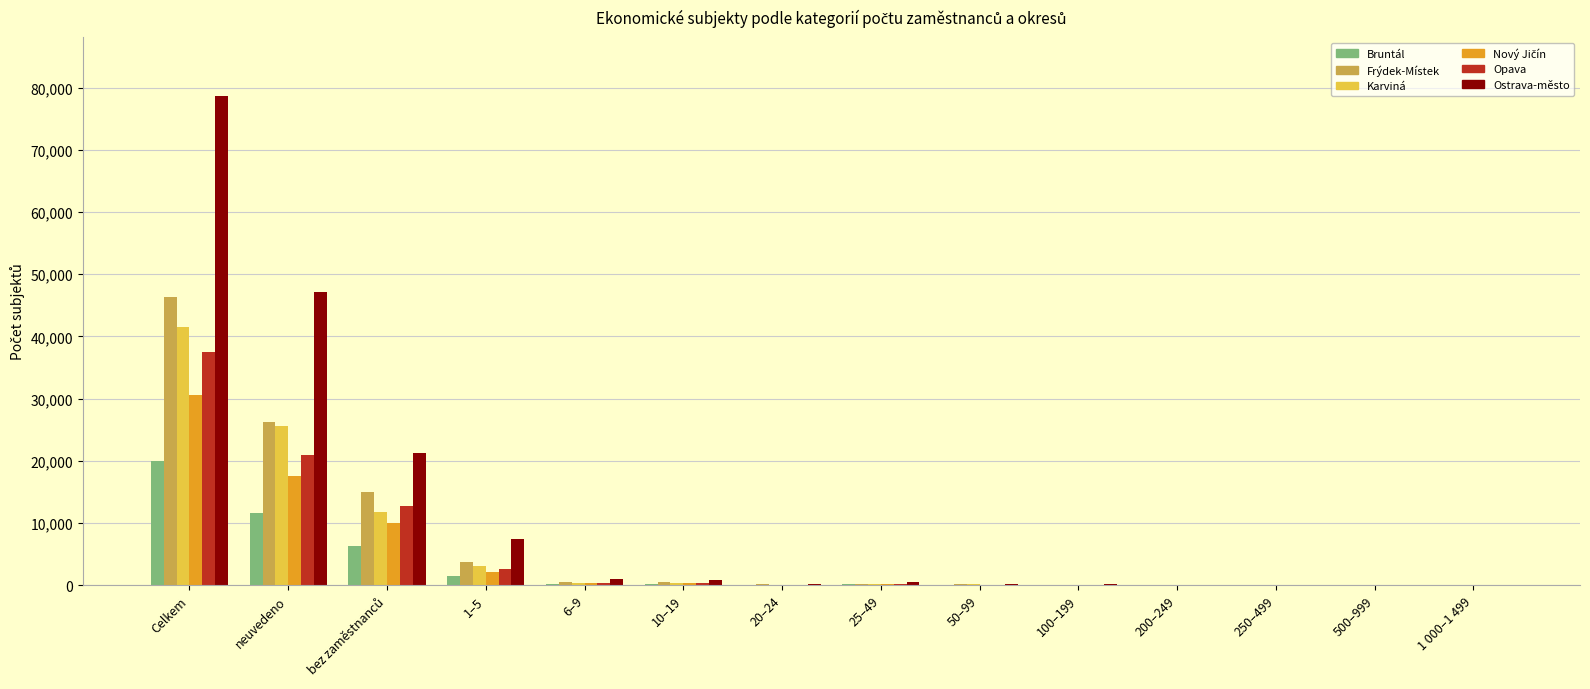

Between 1–5 and 100–199, which series saw the biggest shift?

Ostrava-město